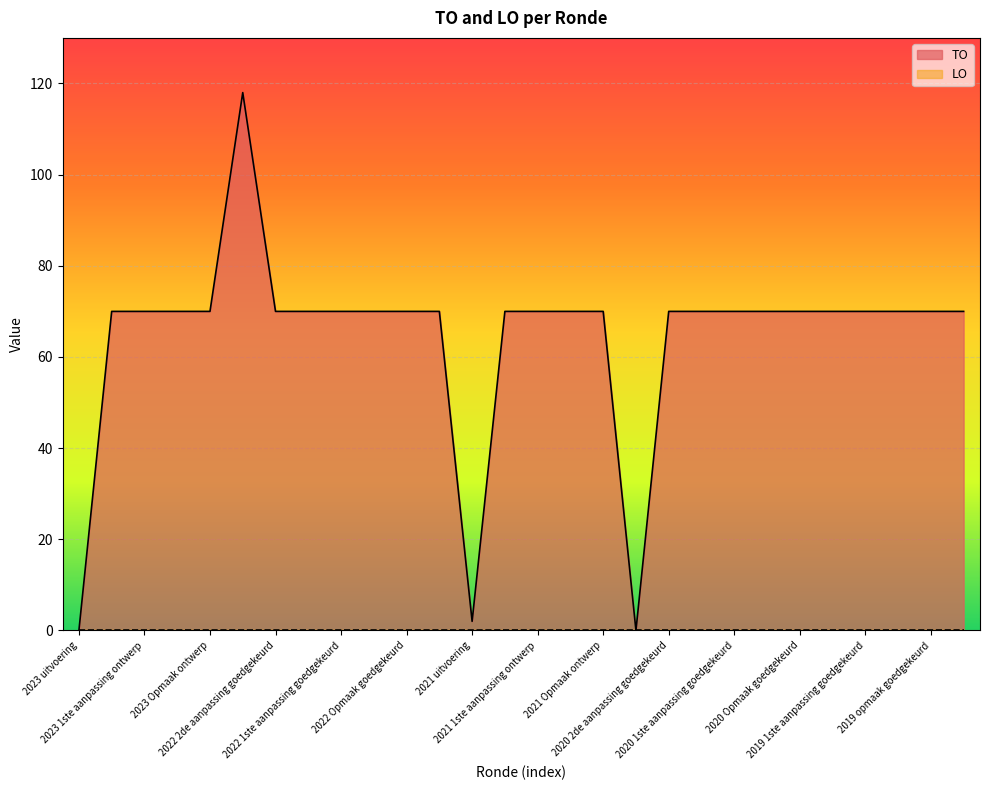

Which series has the largest total across all categories?

TO